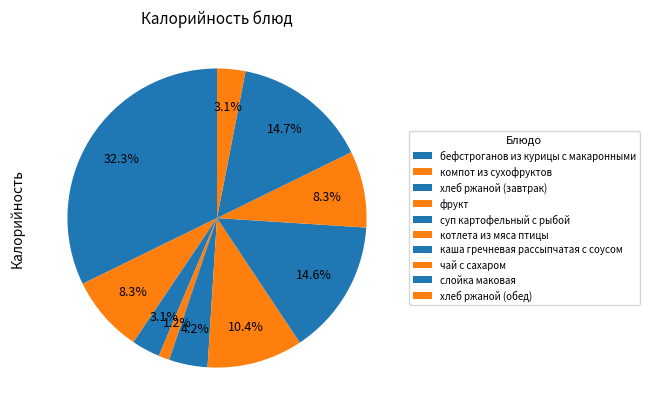

To the nearest percent, what is the average slice percentage?

10%